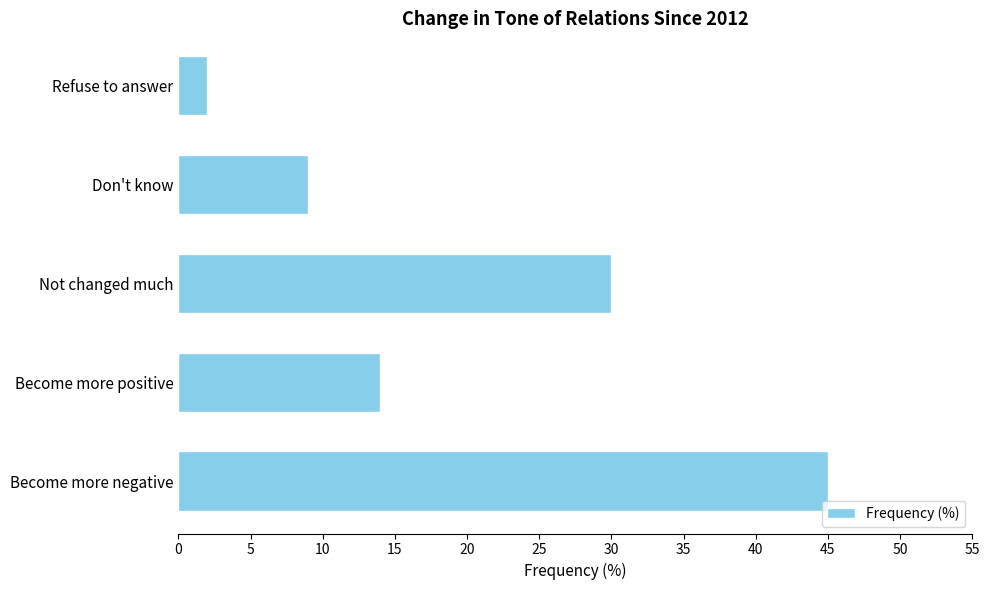

What is the greatest value displayed?

45